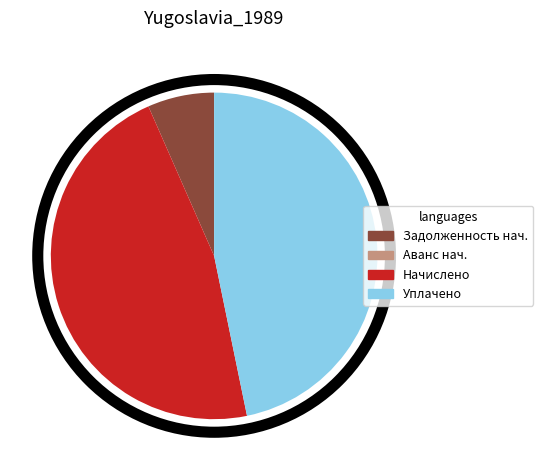

Is it true that Уплачено is 36% of the pie?

False